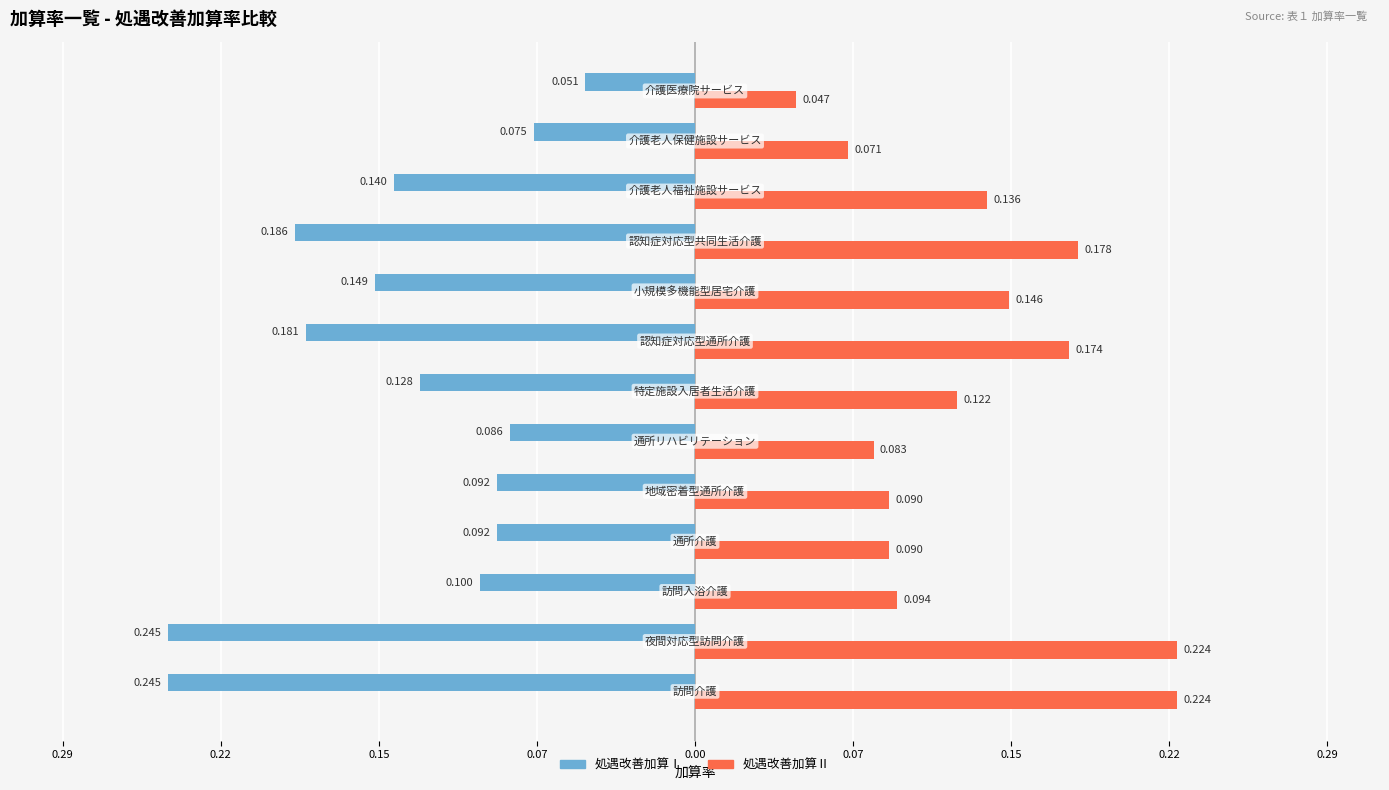

What are all the series names shown in the legend?

処遇改善加算Ⅰ, 処遇改善加算Ⅱ